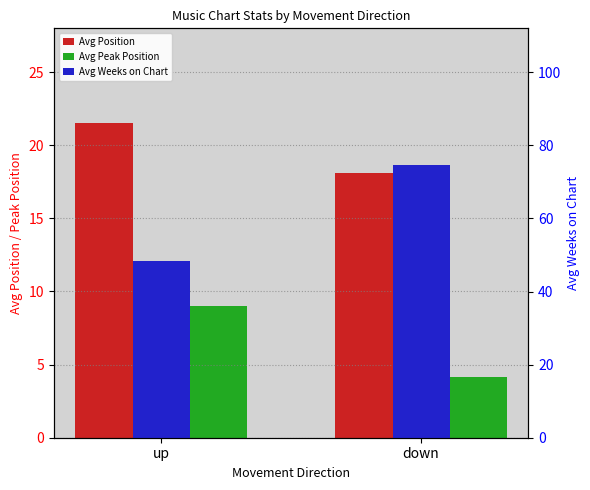

Reading right to left, list all the values displayed in this chart.

Avg Position: down=18.1	up=21.5
Avg Peak Position: down=4.2	up=9.0
Avg Weeks on Chart: down=74.7	up=48.4